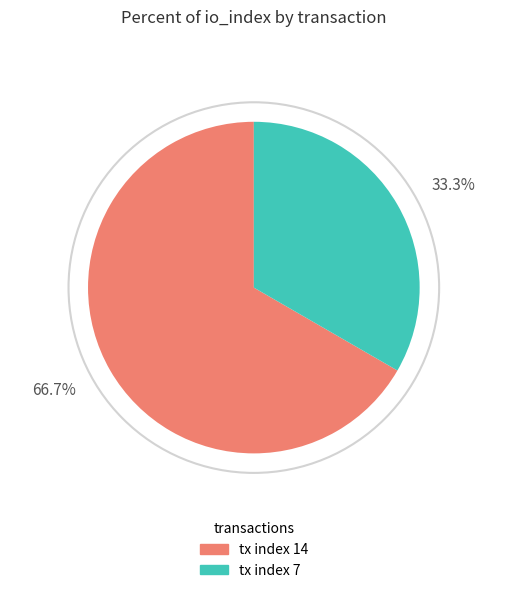

What is the majority slice?

tx index 14